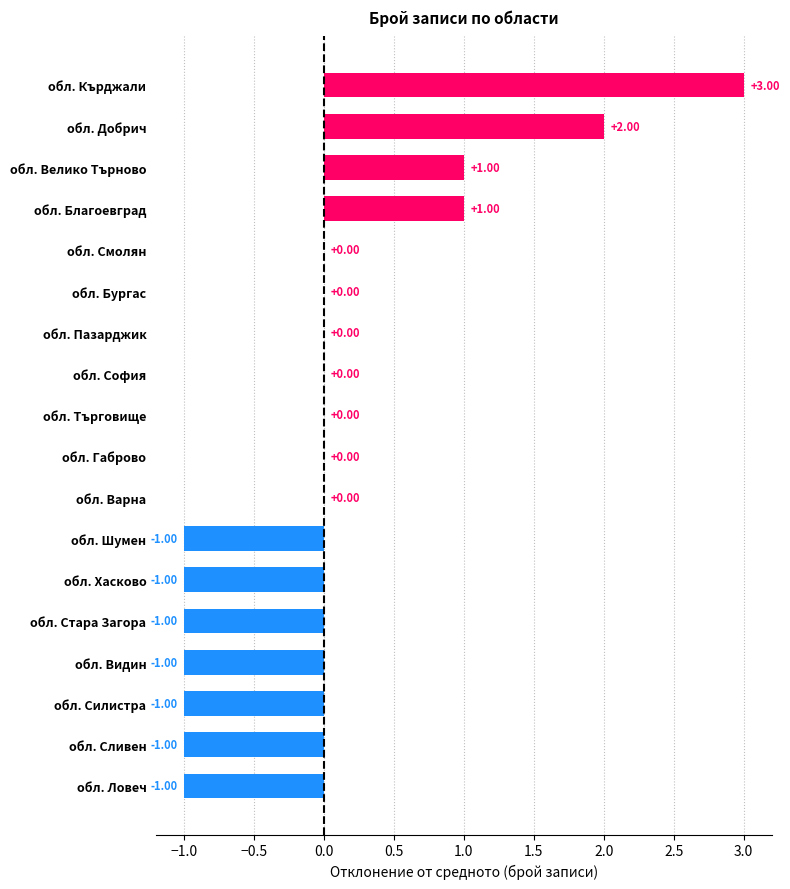

What is the change in value from обл. Смолян to обл. Велико Търново?

+1